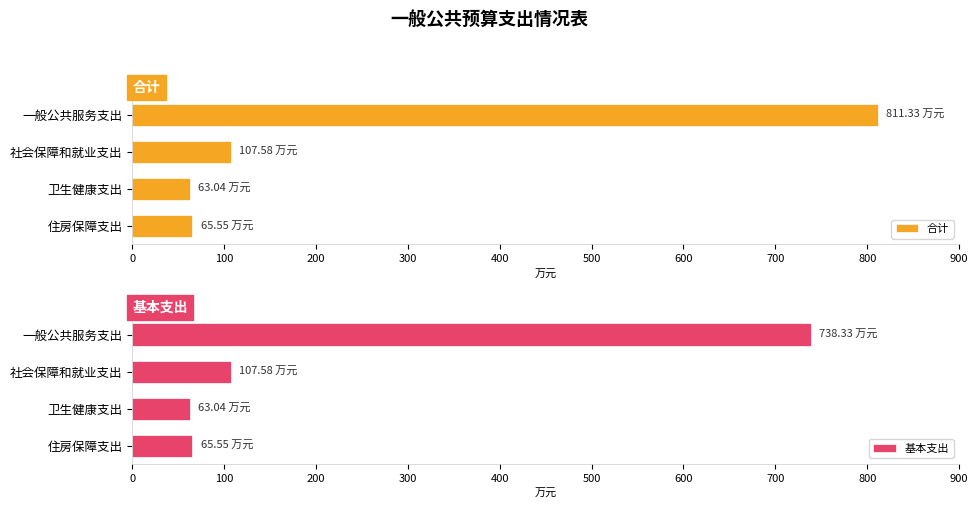

What is the greatest value displayed?

811.3